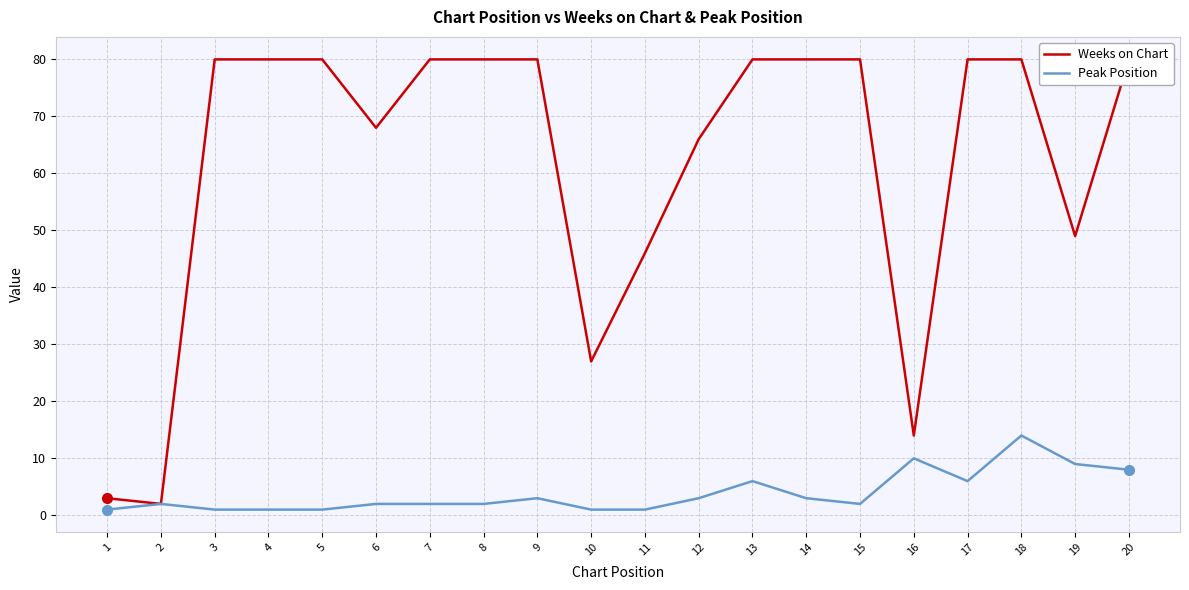

How many distinct data groups are displayed?

2